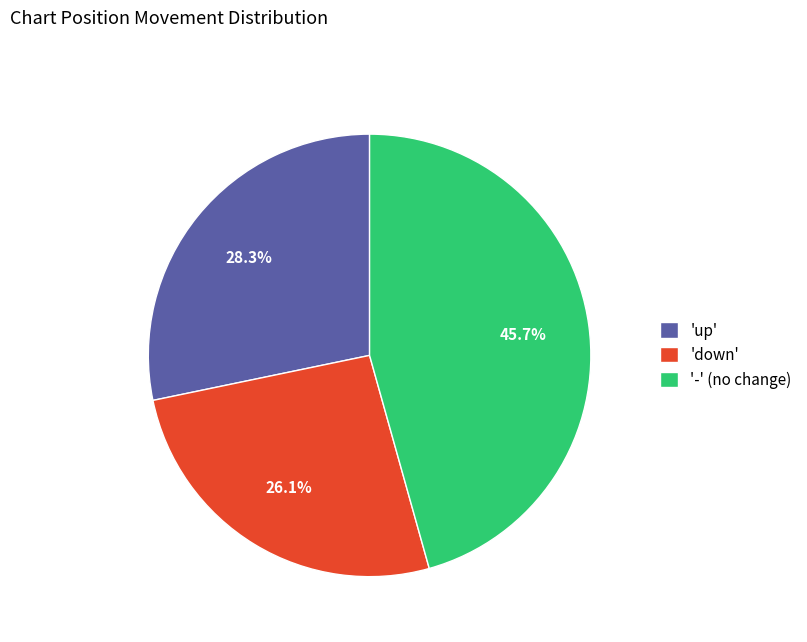

How many slices are in this pie chart?

3